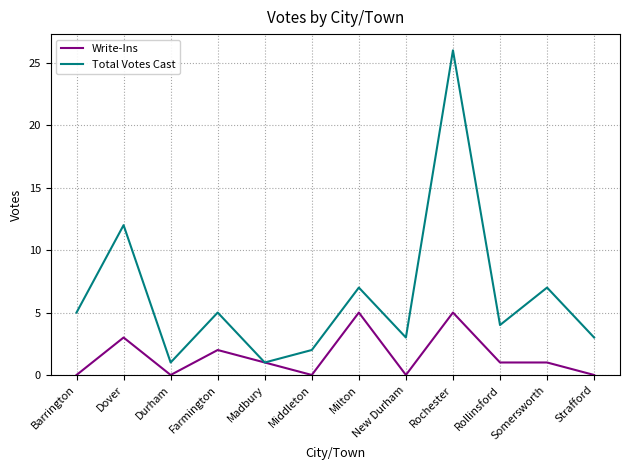

Between Barrington and Madbury, which series saw the biggest shift?

Total Votes Cast